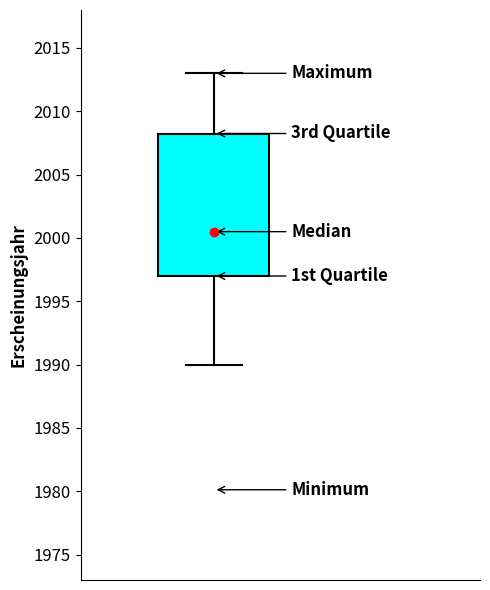

Where is the lower edge of the box on the y-axis? The values are not printed on the chart, so give them approximately, as read against the axis.

1997.0